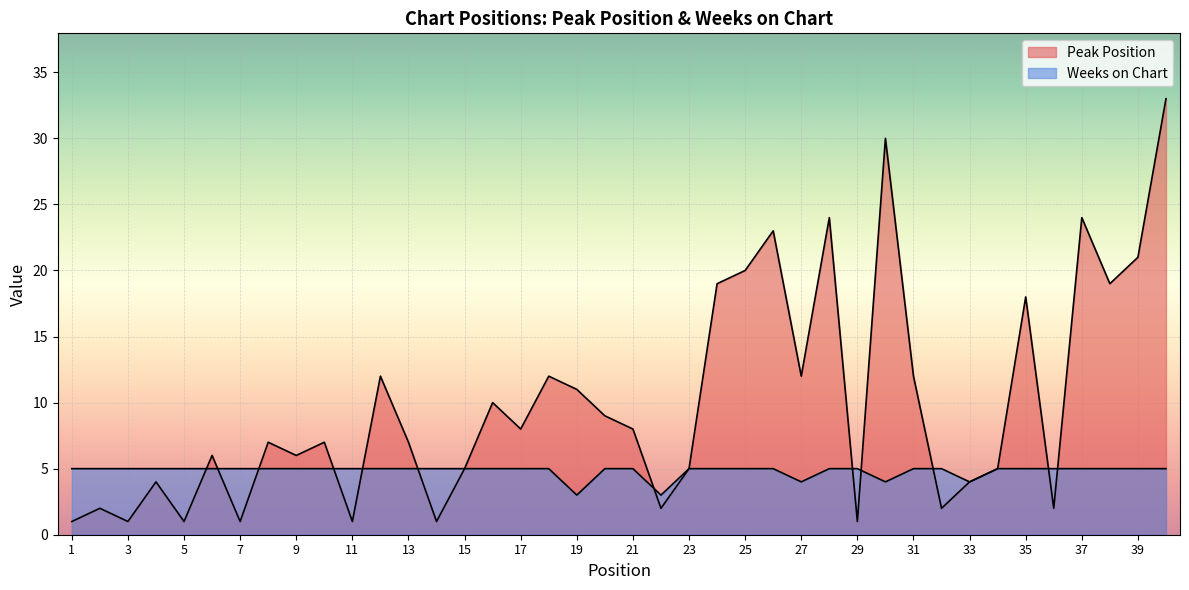

What is the difference between the highest and lowest values at 27?

8